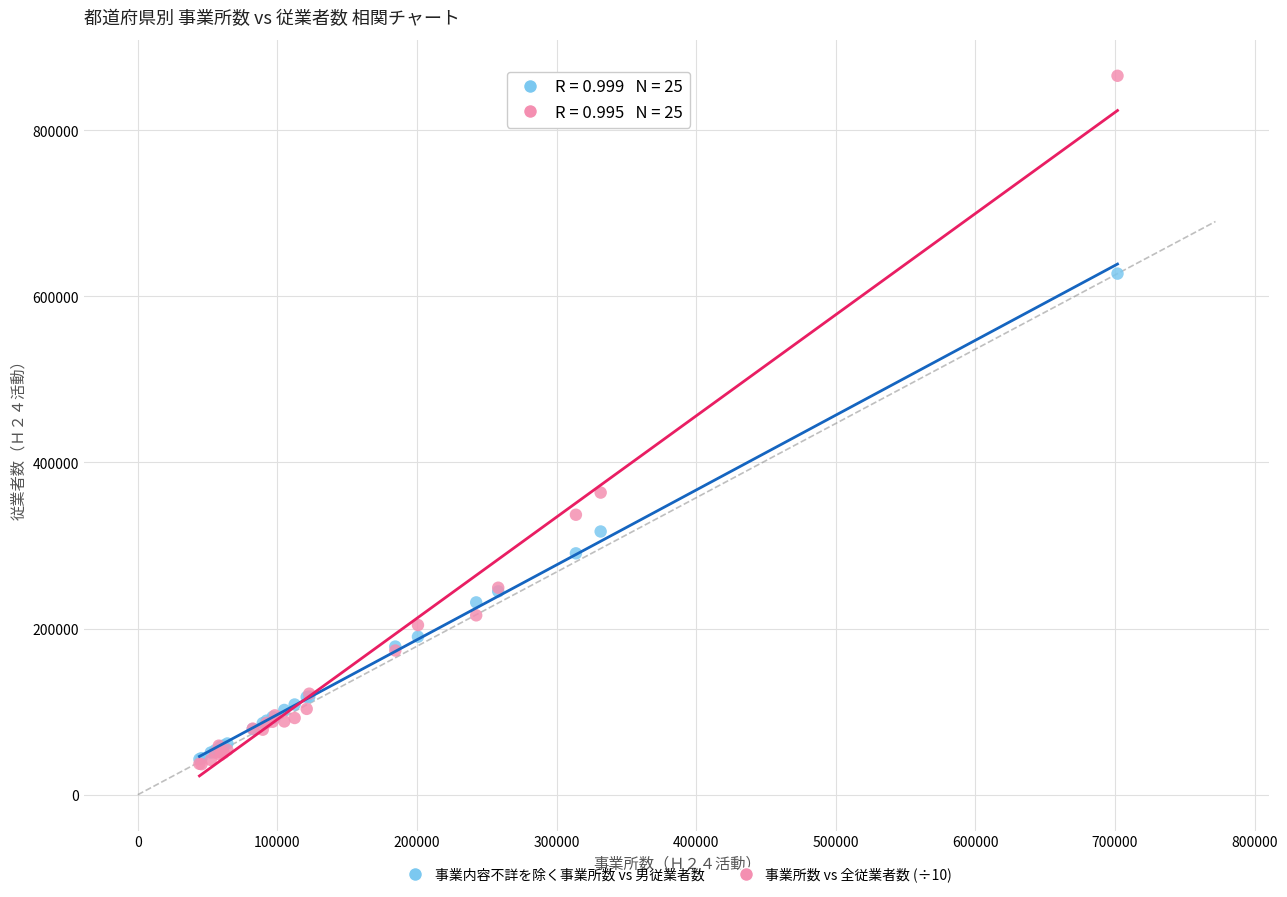

Across all series, what Y value is closest to 451123?

363729.8